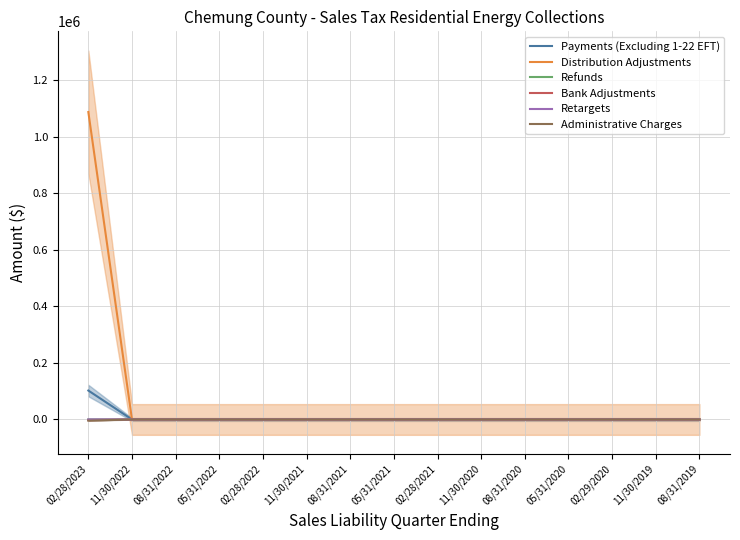

What is the difference between the maximum and minimum values in the Bank Adjustments series?

2157.7